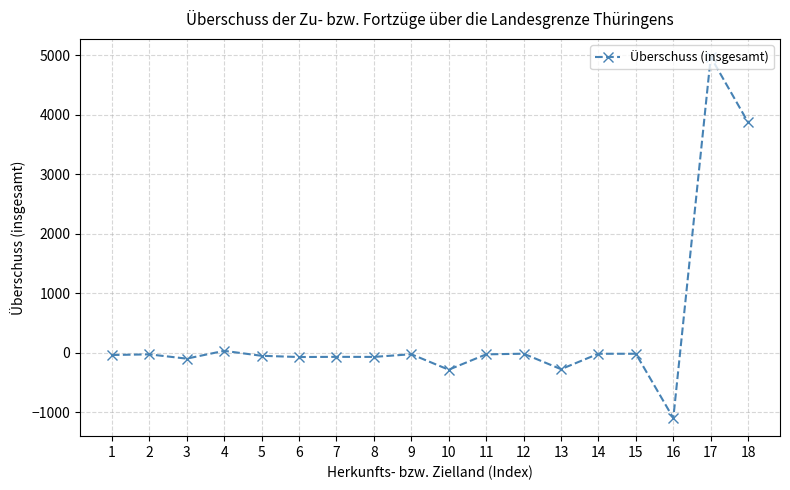

What is the greatest value displayed?

4971